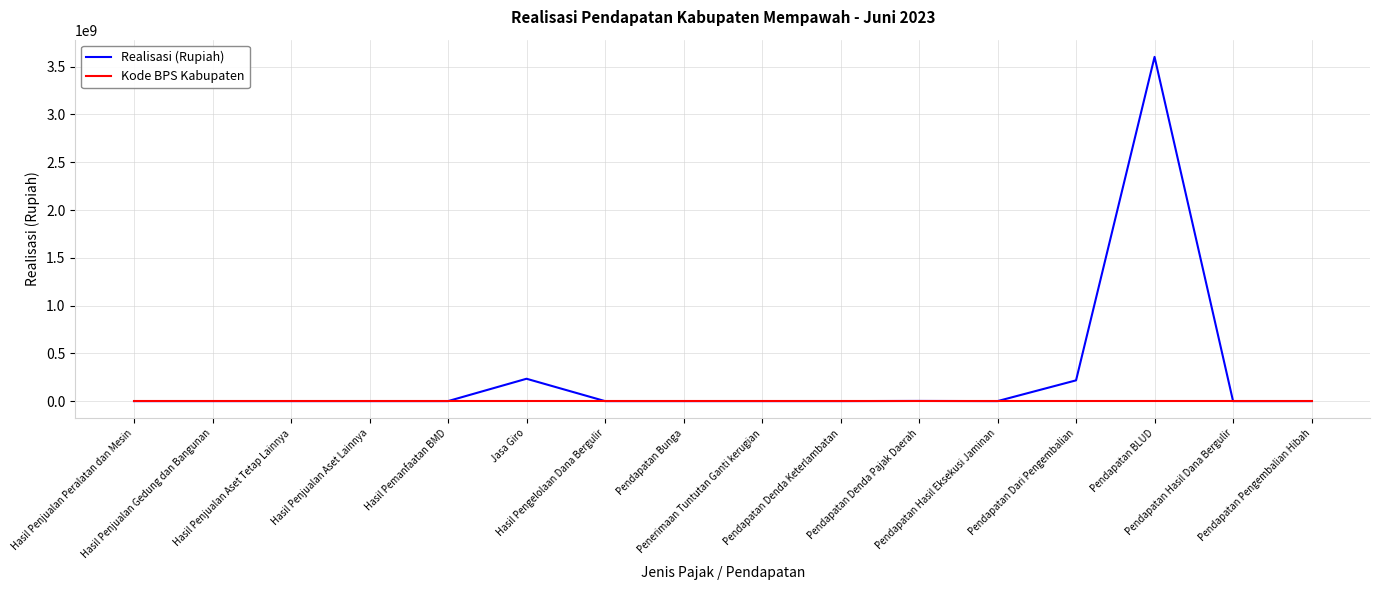

What is the average value of the Kode BPS Kabupaten series?

6104.0